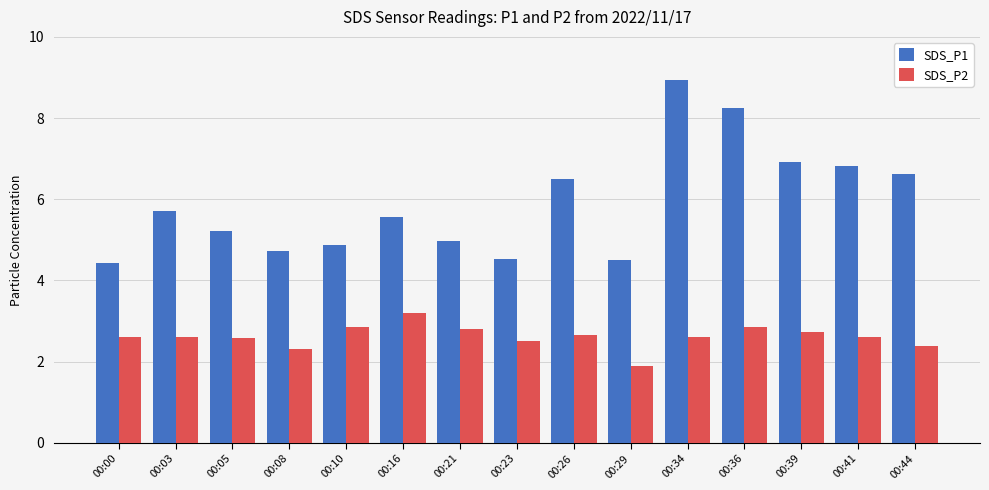

What is the sum of all SDS_P1 values?

88.6